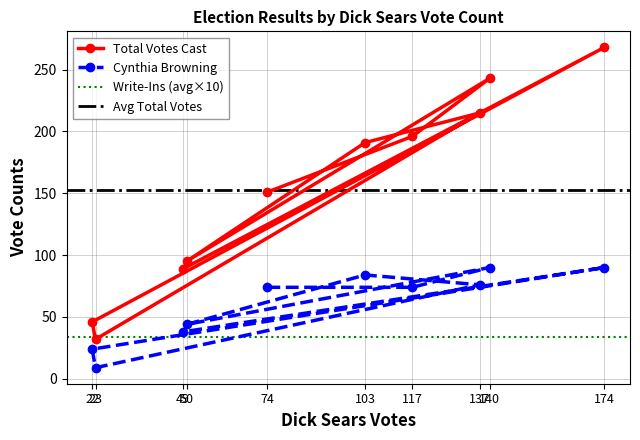

What is the difference between the Total Votes Cast values at 74 and 22?

105